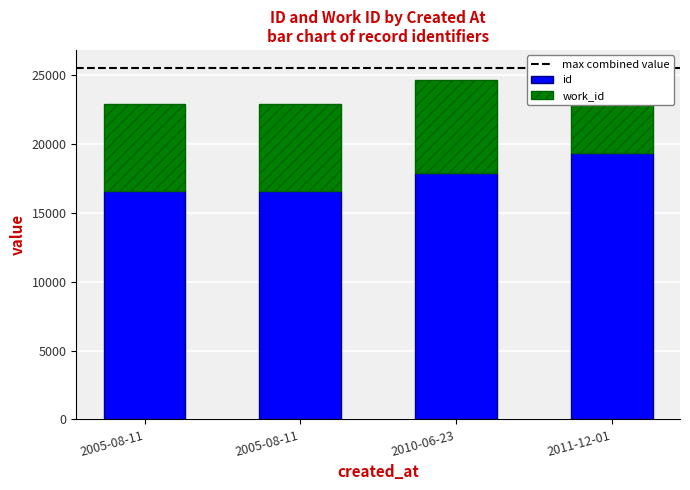

Reading left to right, what are all the values shown in this chart?

id: 2005-08-11=16600	2005-08-11=16605	2010-06-23=17903	2011-12-01=19344
work_id: 2005-08-11=6270	2005-08-11=6270	2010-06-23=6728	2011-12-01=6202